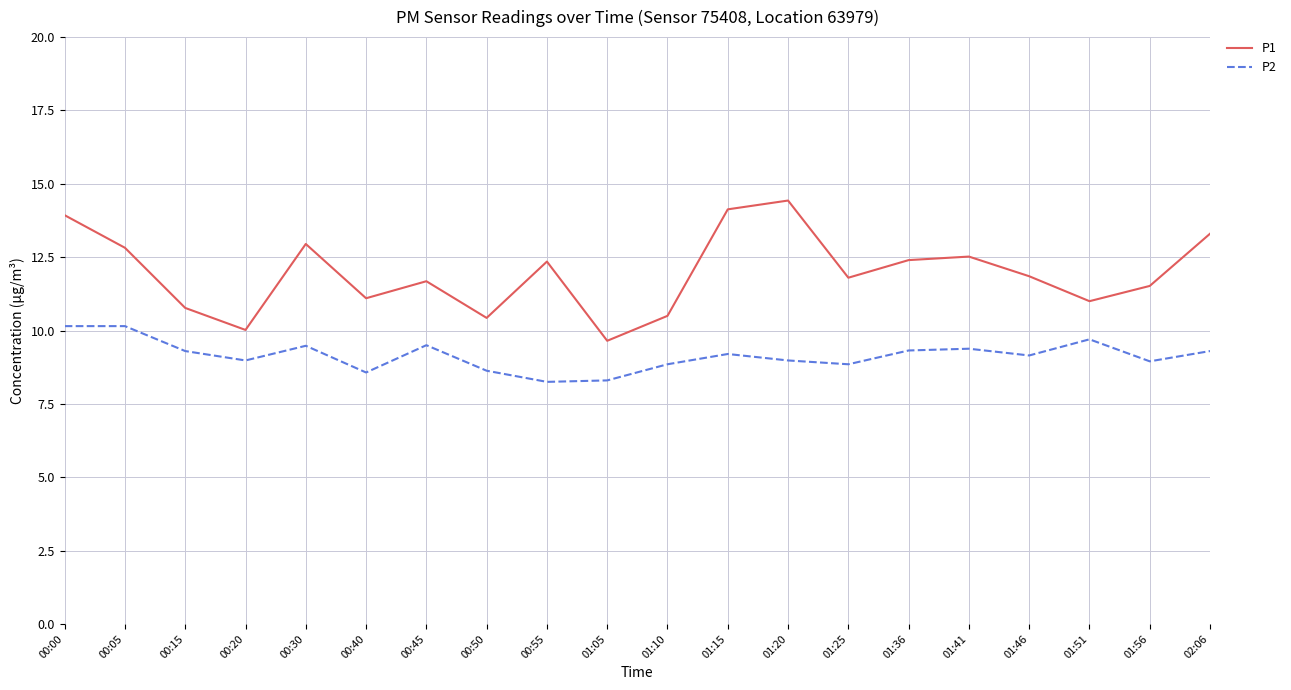

Is it true that P1 equals 17.7 at 00:15?

False